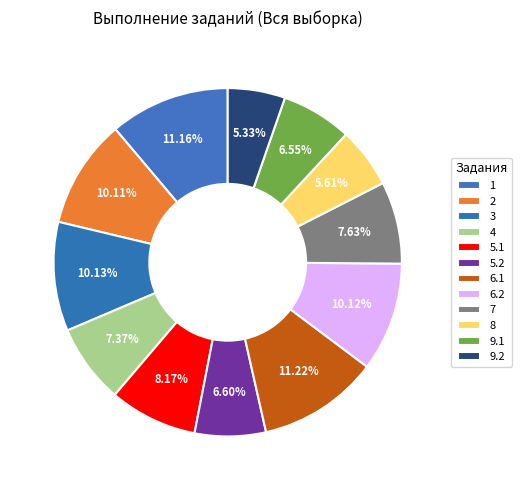

How many segments does this pie chart have?

12